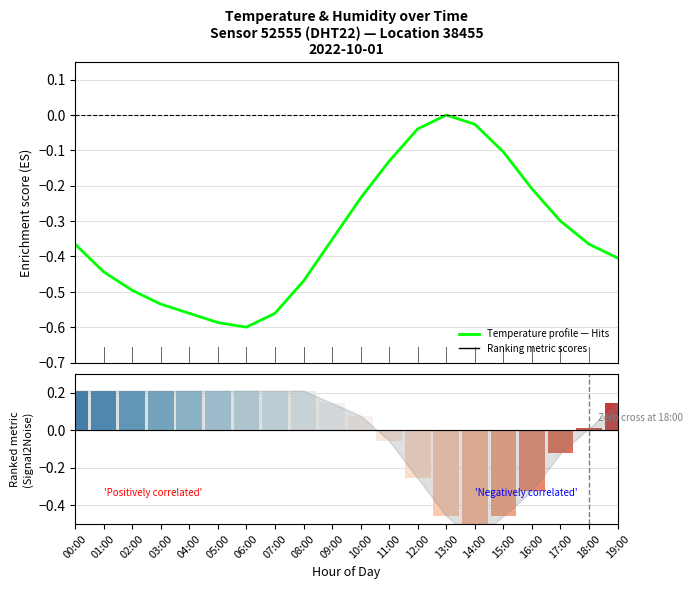

How many negative values does the Temperature profile series have?

19